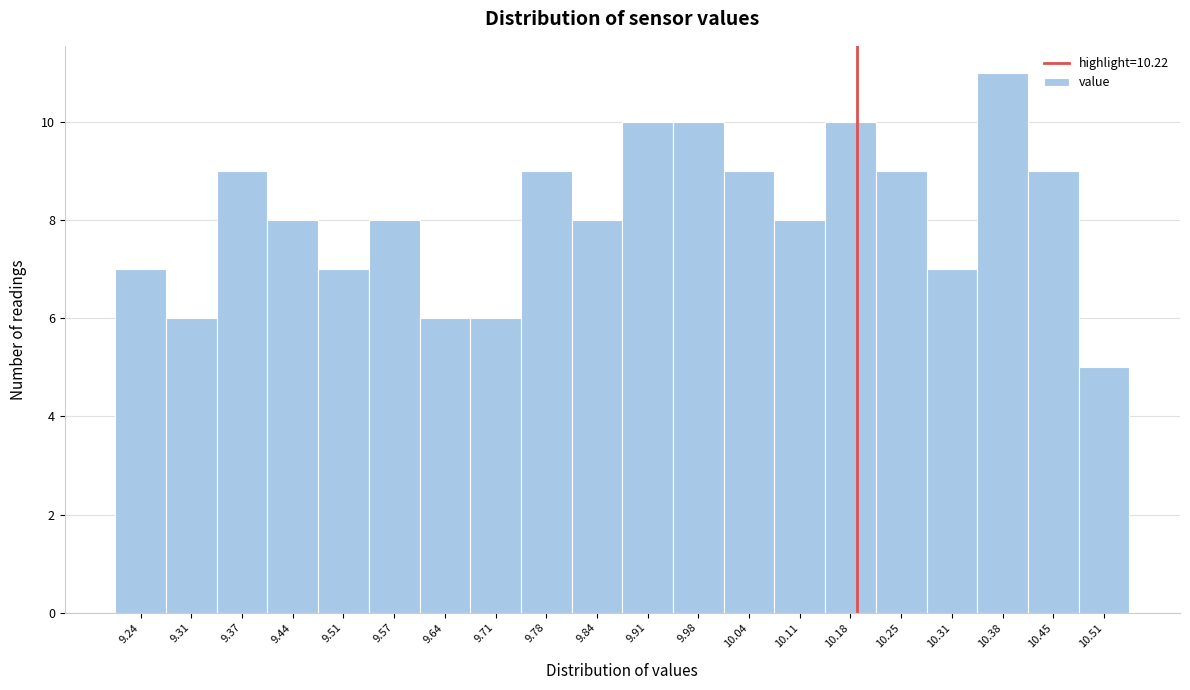

Reading right to left, what are all the values shown in this chart?

5	9	11	7	9	10	8	9	10	10	8	9	6	6	8	7	8	9	6	7